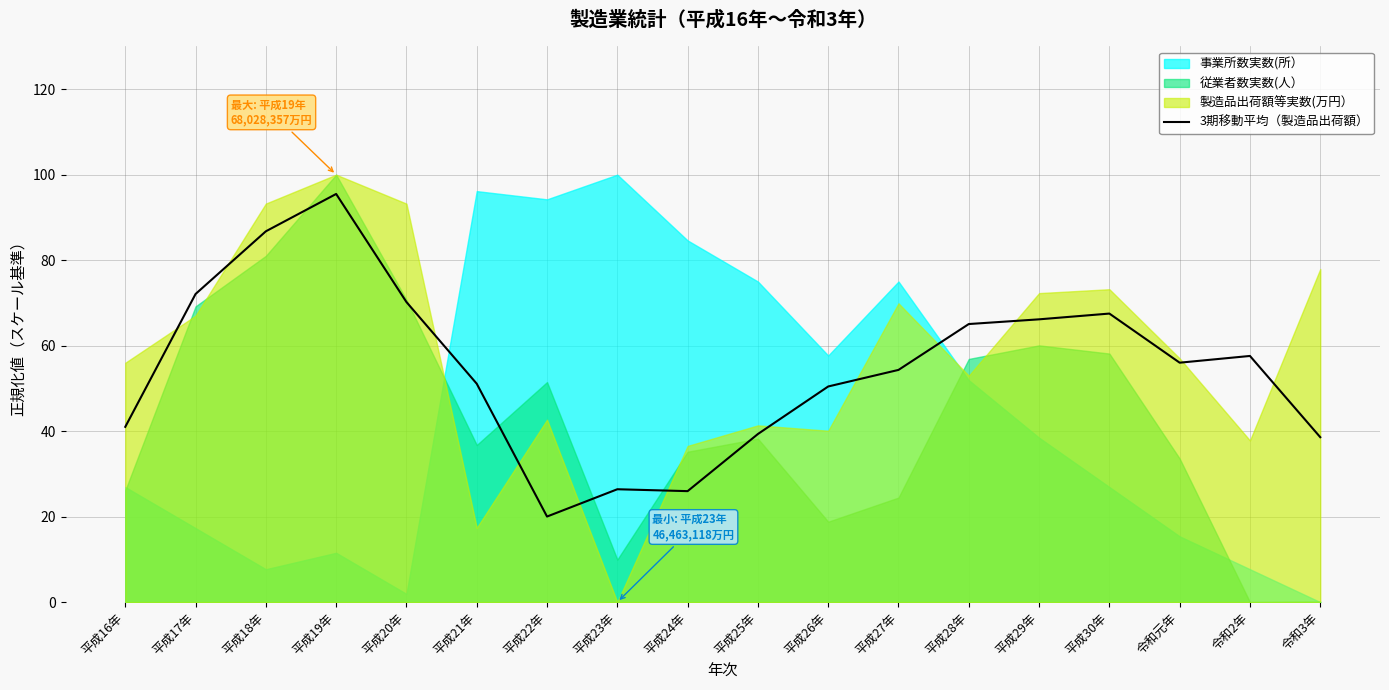

Reading left to right, extract all data points from this chart.

平成16年=41.0	平成17年=72.1	平成18年=86.8	平成19年=95.5	平成20年=70.2	平成21年=51.1	平成22年=20.0	平成23年=26.4	平成24年=26.0	平成25年=39.3	平成26年=50.4	平成27年=54.3	平成28年=65.1	平成29年=66.2	平成30年=67.5	令和元年=56.0	令和2年=57.6	令和3年=38.6